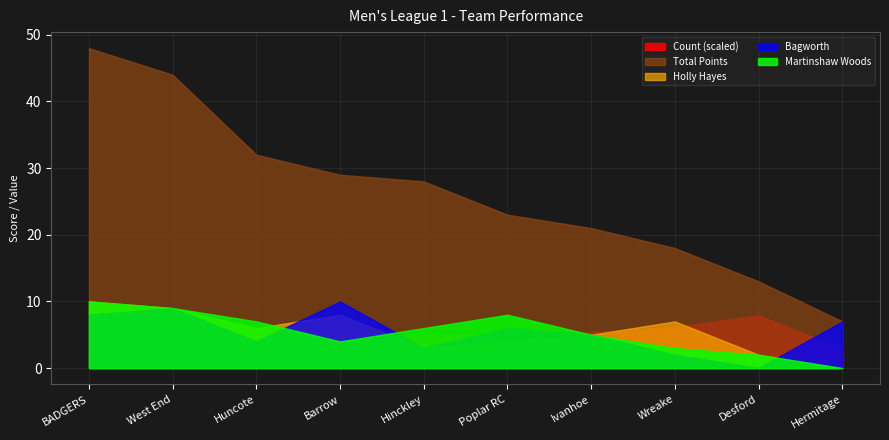

The value of Bagworth at Poplar RC is 3. True or false?

False